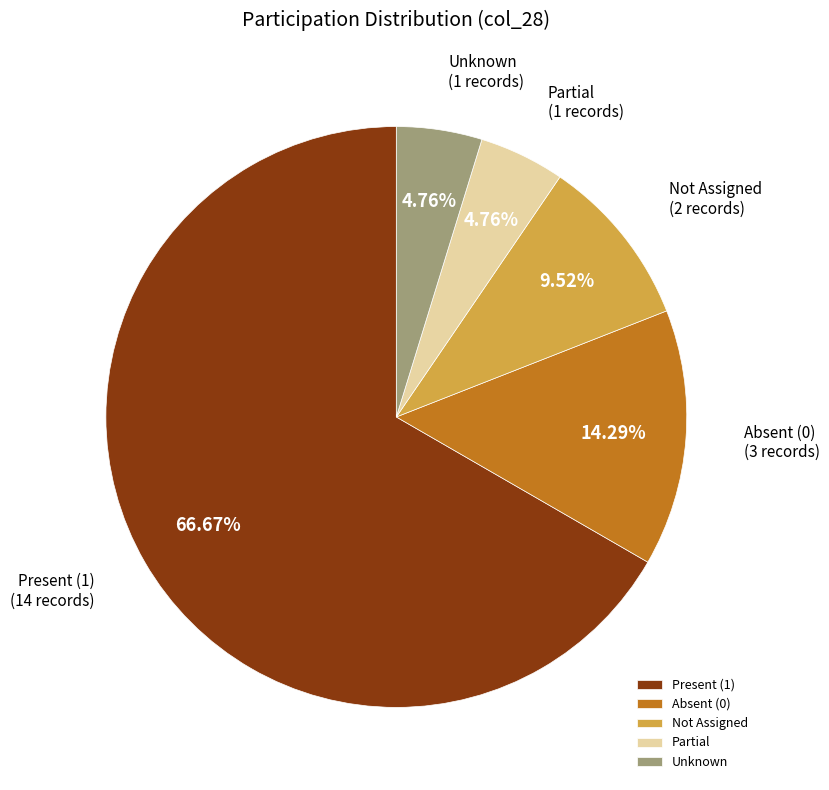

Combined, do Absent (0) and Not Assigned account for over 50%?

No